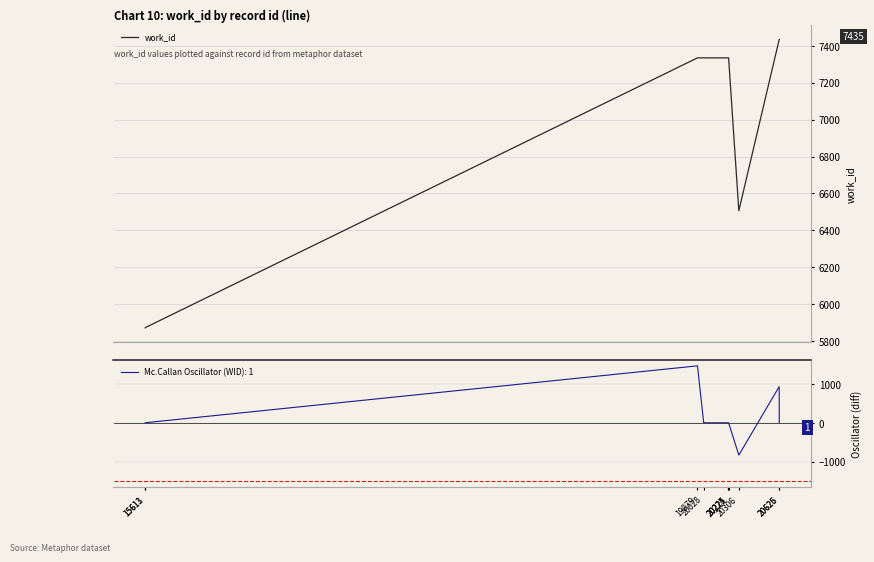

List the labels in order of value, smallest first.

15611, 15613, 20306, 19979, 20028, 20221, 20224, 20225, 20625, 20626